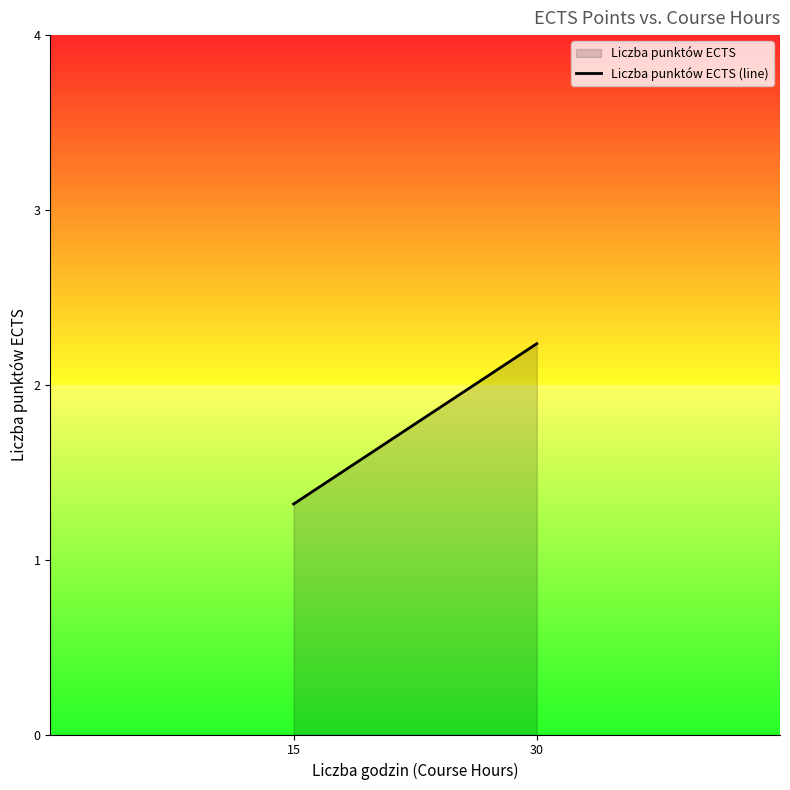

At which label does the data first exceed 2?

30